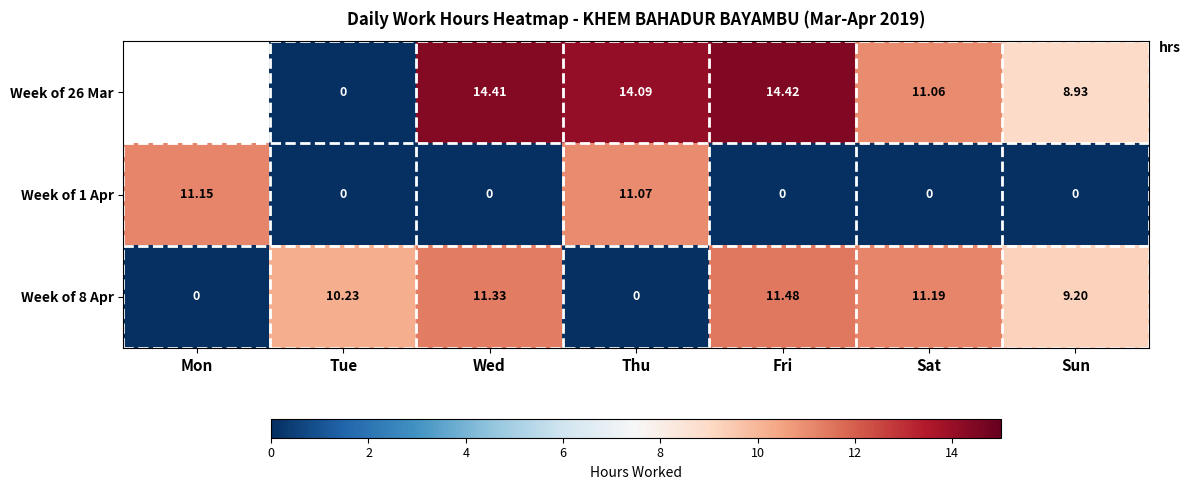

How many data points in row_2 are above 10?

4